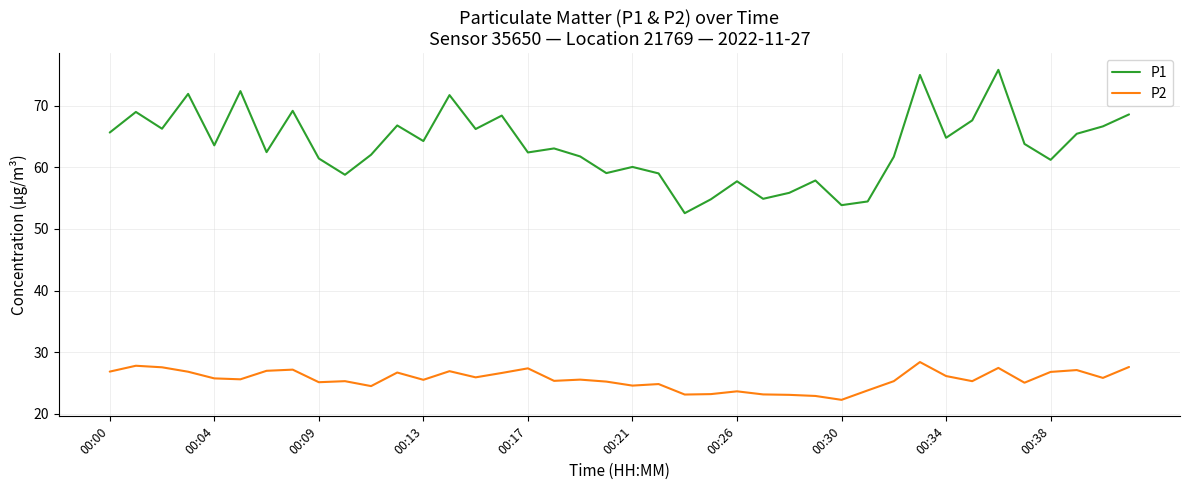

What is the highest value of the P1 series?

75.8